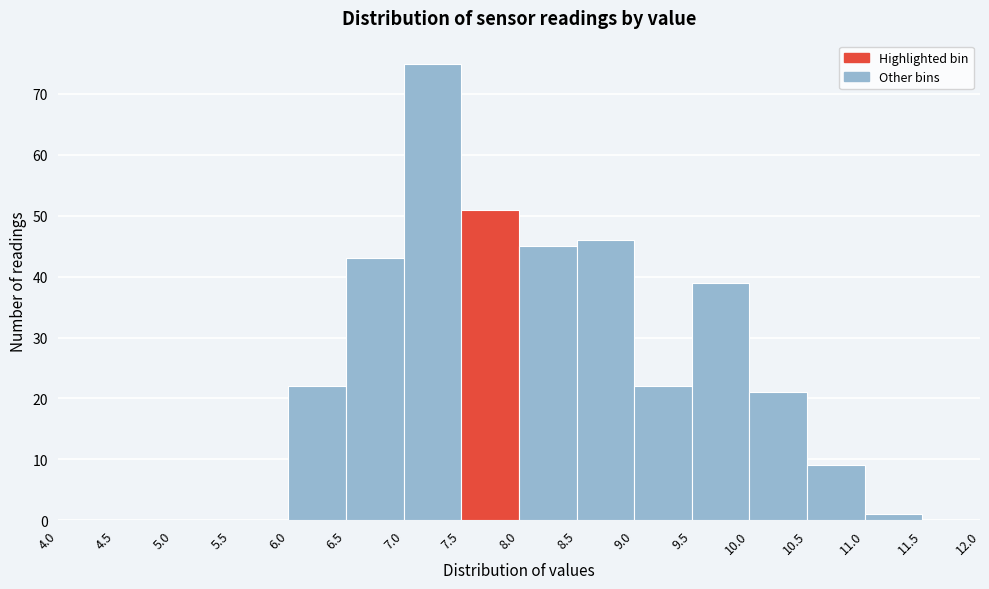

How tall is the bar that spans 11.0 to 11.5 on the x-axis? The values are not printed on the chart, so give them approximately, as read against the axis.

1